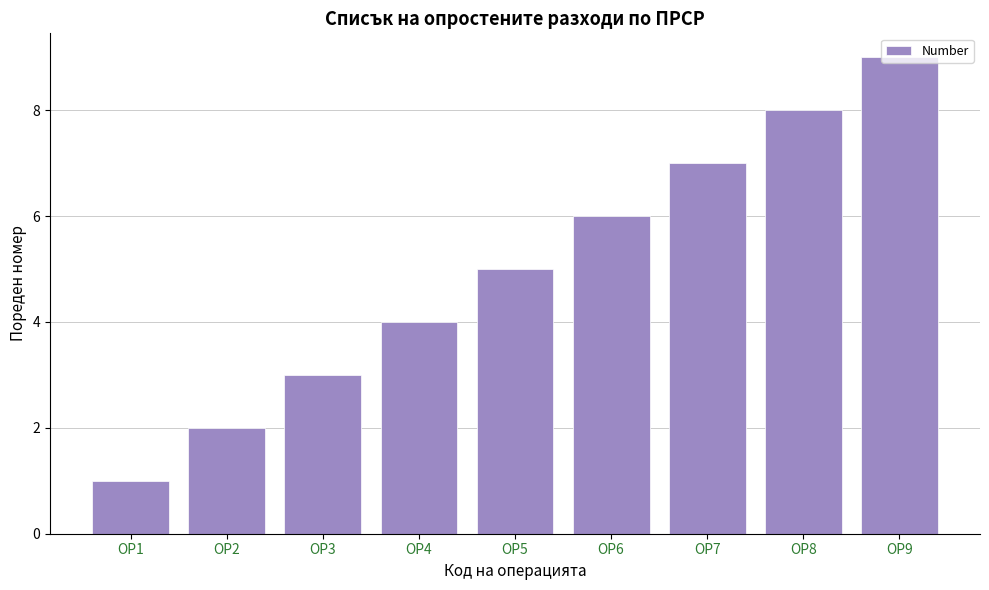

What is the greatest value displayed?

9